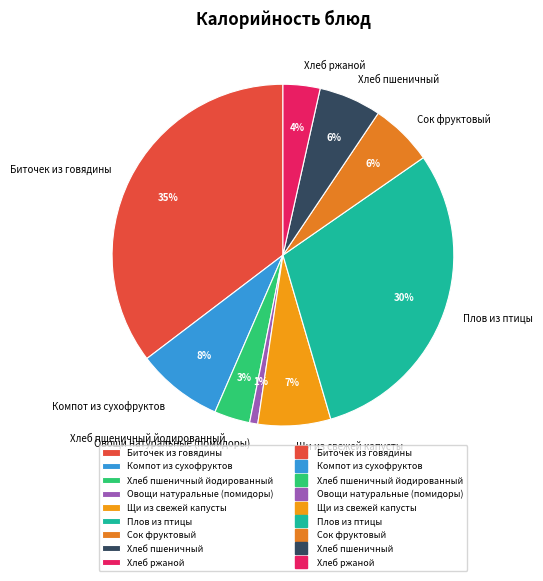

How many slices are in this pie chart?

9